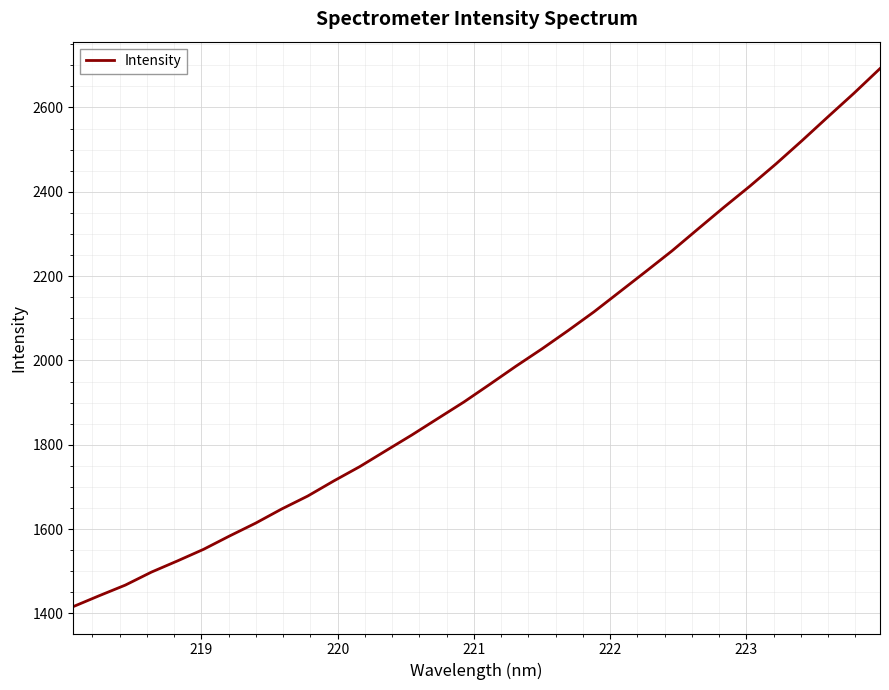

Does the chart display data point markers on the line(s)?

No